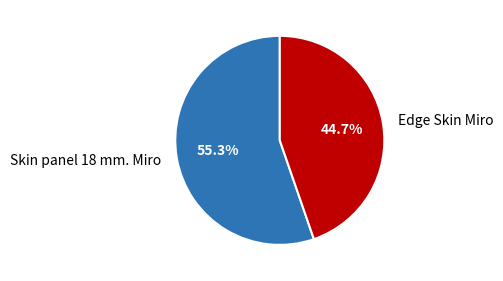

To the nearest percent, what is the average slice percentage?

50%